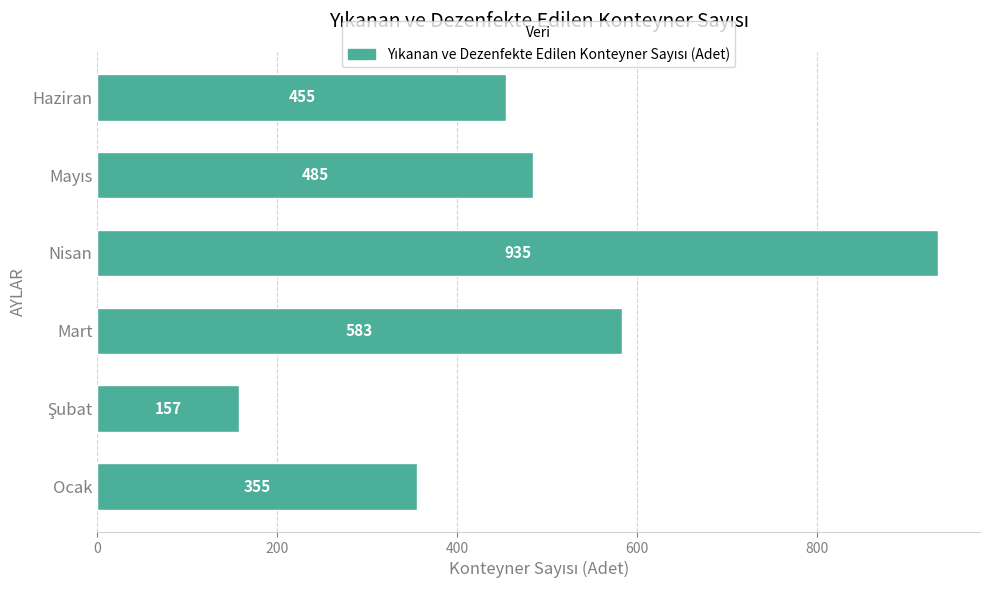

Reading bottom to top, list all the values displayed in this chart.

355	157	583	935	485	455